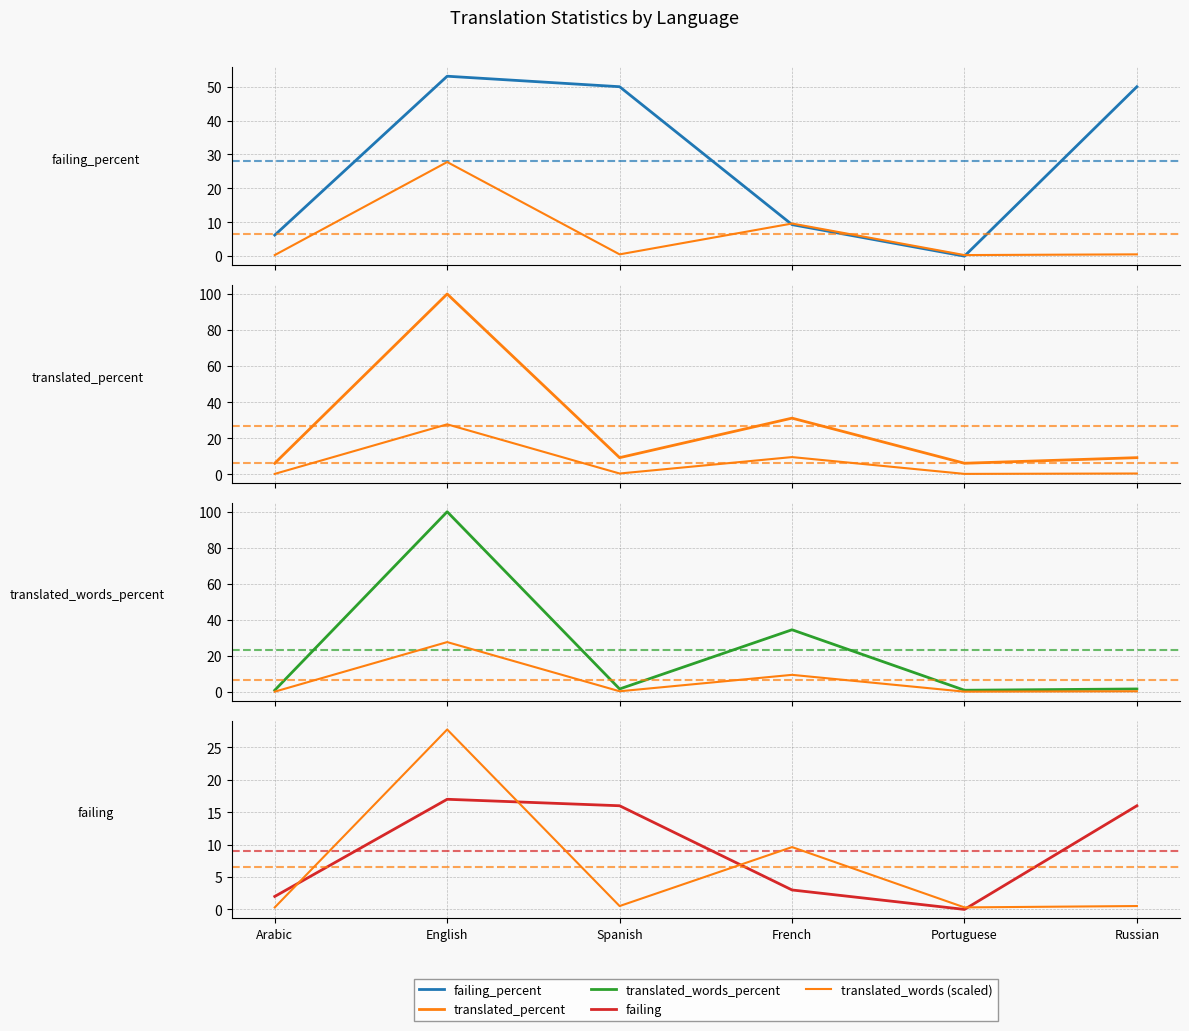

In translated_words (scaled), how many points are lower than both neighbors (excluding endpoints)?

2